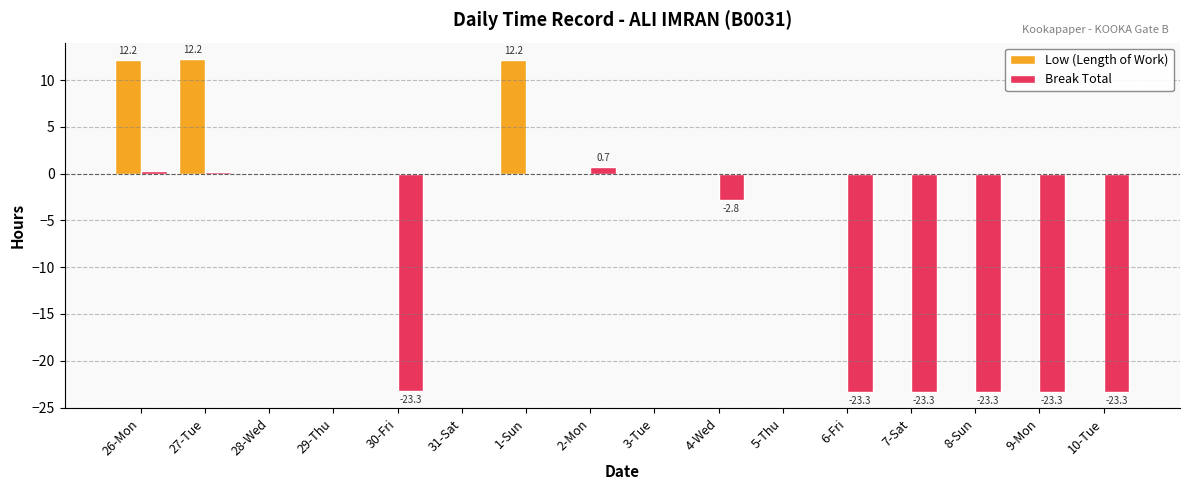

The value of Break Total at 7-Sat is -9.0. True or false?

False